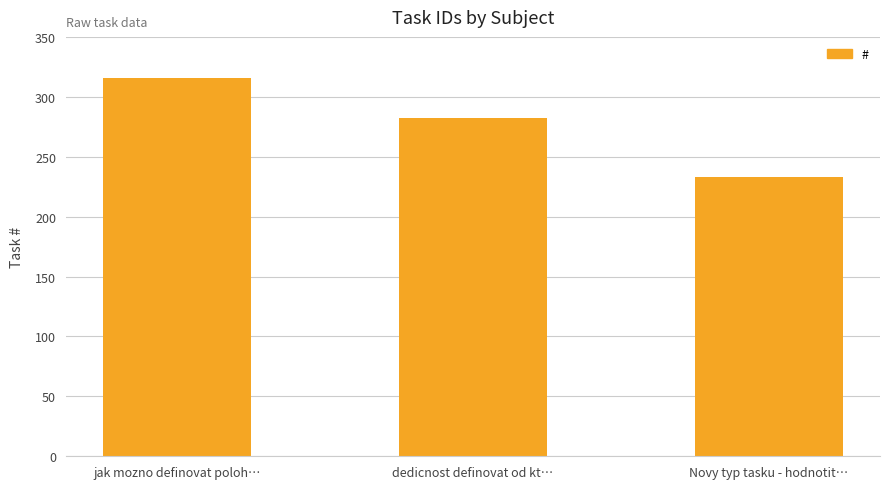

Rank the categories by value from lowest to highest.

Novy typ tasku - hodnotit…, dedicnost definovat od kt…, jak mozno definovat poloh…